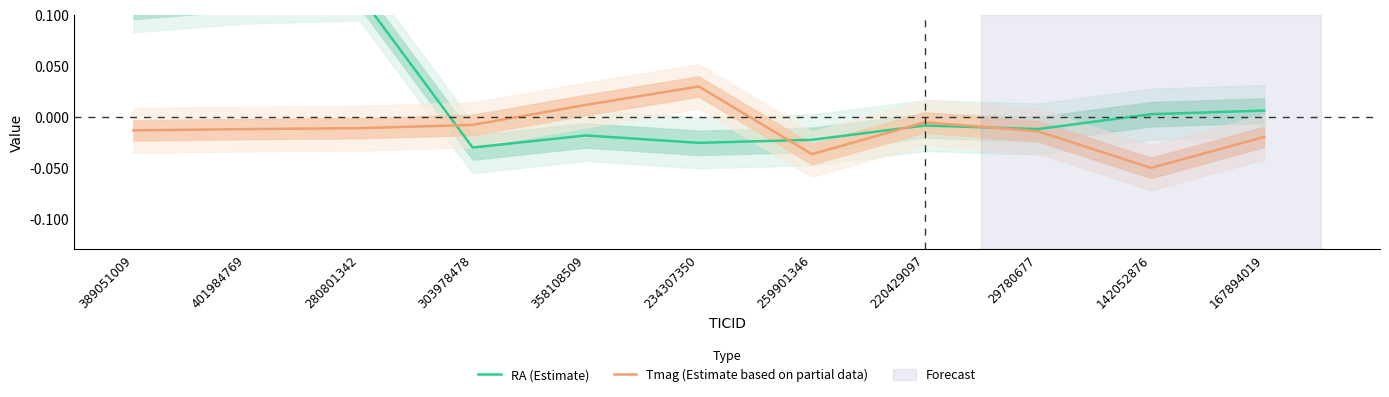

Between which two adjacent categories do RA (Estimate) and Tmag (Estimate based on partial data) first intersect?

280801342 and 303978478